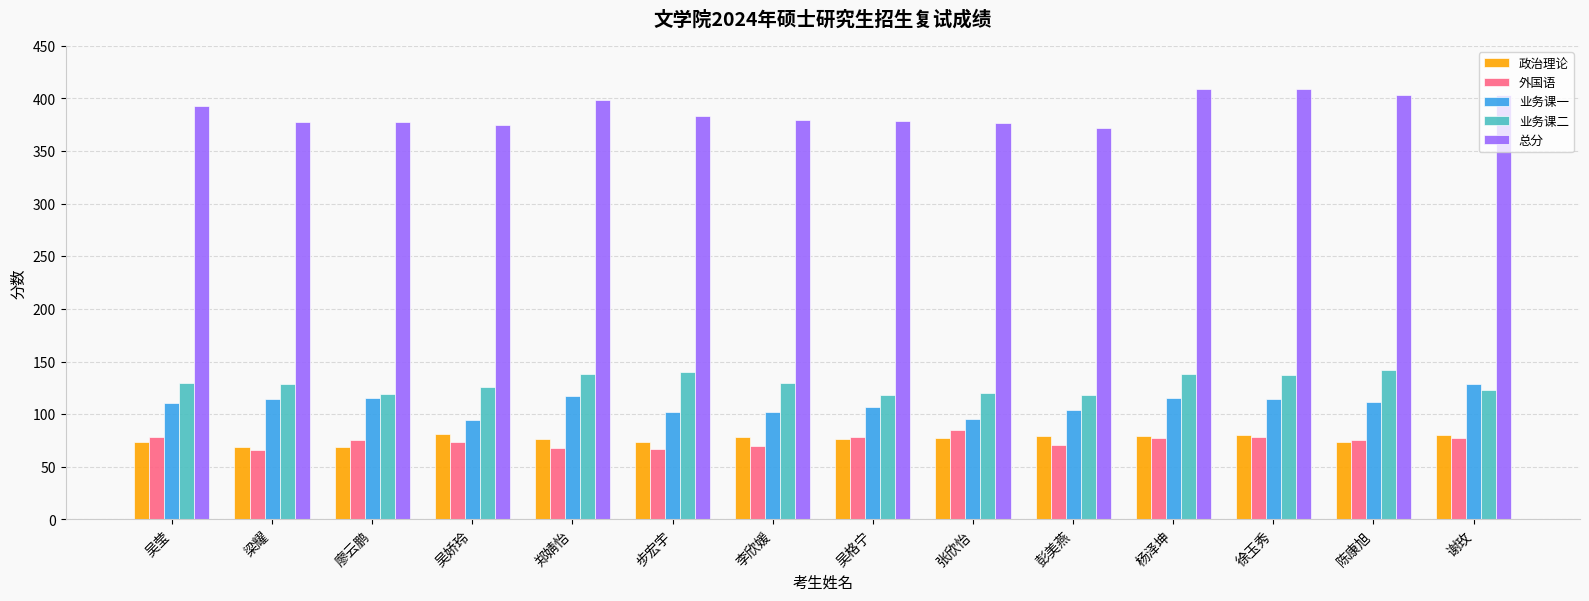

How many data points does each series have?

14